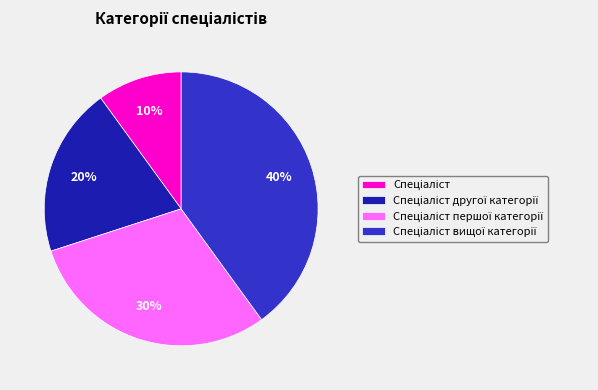

To the nearest percent, what is the average slice percentage?

25%